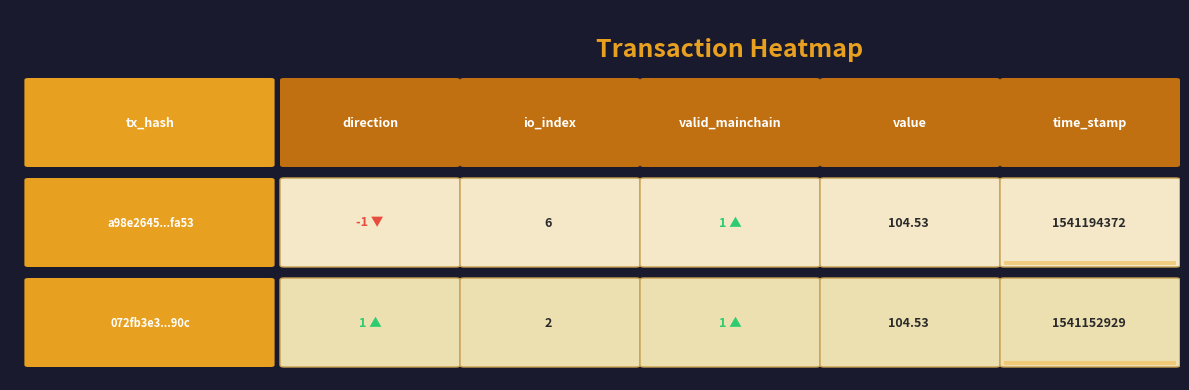

What is the average value of the 072fb3e3997d960ba1aff2dcd6abb18a5e9990c series?

308230607.5